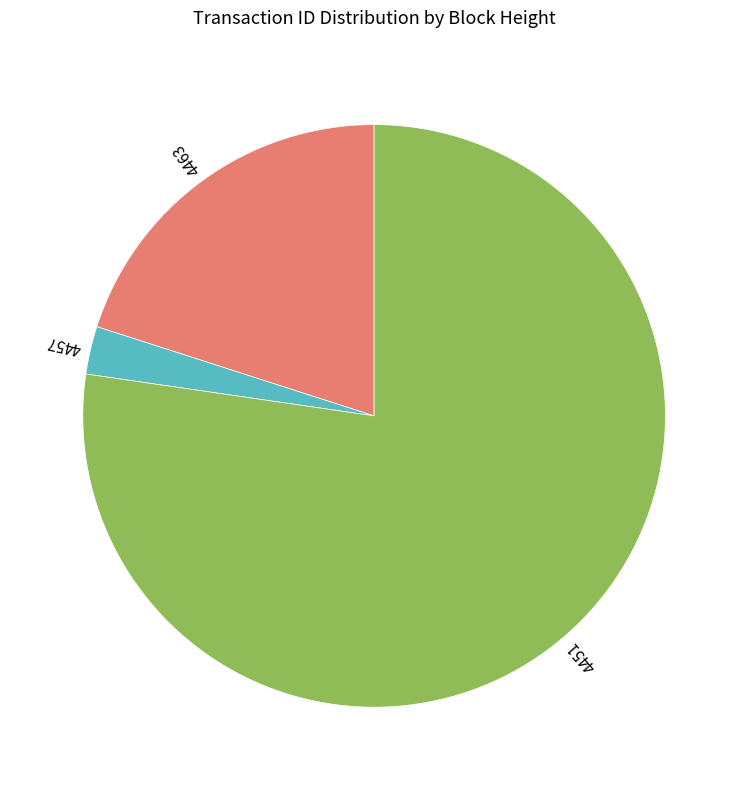

Is there a majority slice in this chart?

Yes